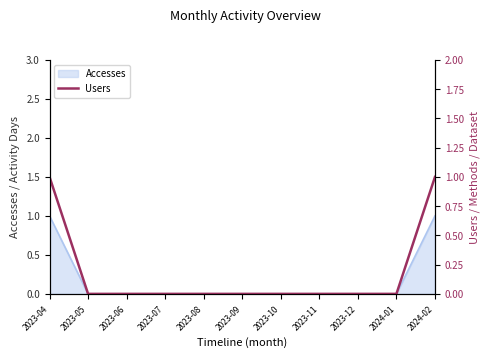

At which label is the value closest to 0?

2023-05